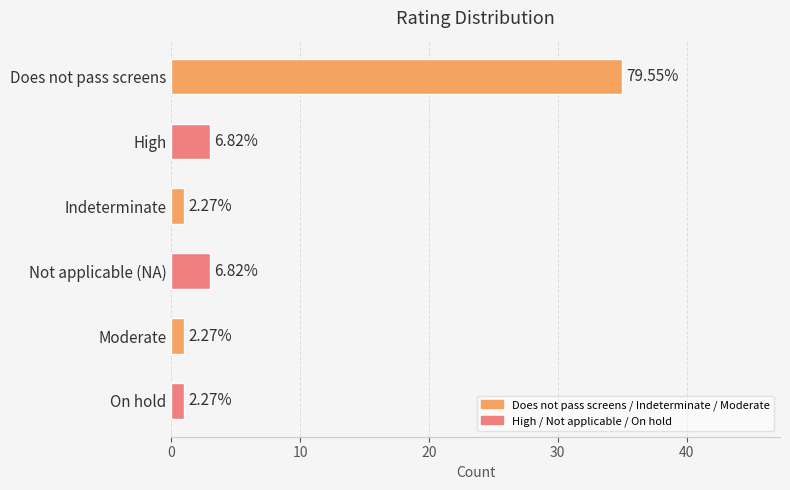

Rank the categories by value from highest to lowest.

Does not pass screens, High, Not applicable (NA), Indeterminate, Moderate, On hold